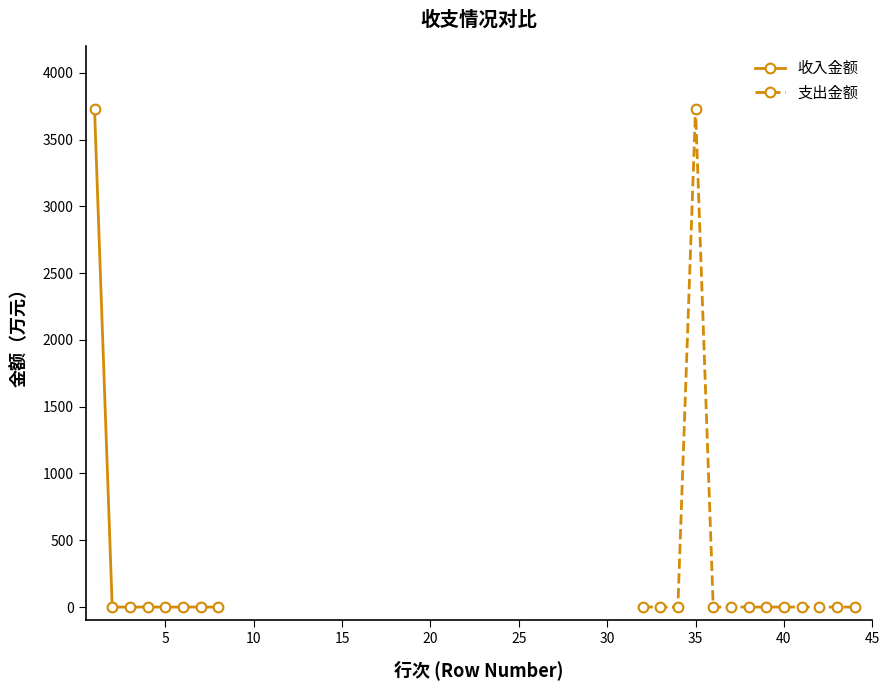

What is the maximum value for 支出金额?

3731.8